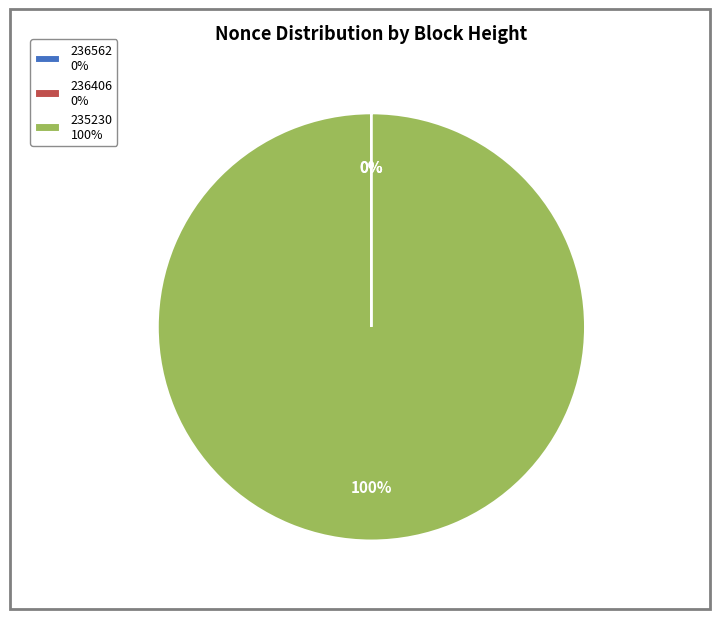

Count the number of slices in the pie.

3